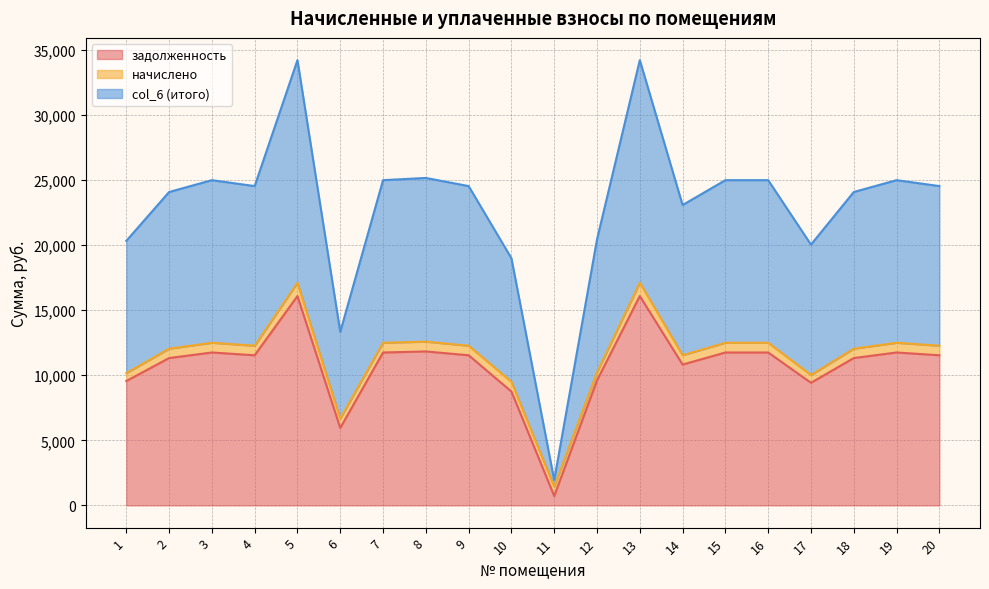

Rank the categories by col_6 (итого) value from highest to lowest.

5, 13, 8, 3, 7, 15, 16, 19, 4, 9, 20, 2, 18, 14, 12, 1, 17, 10, 6, 11